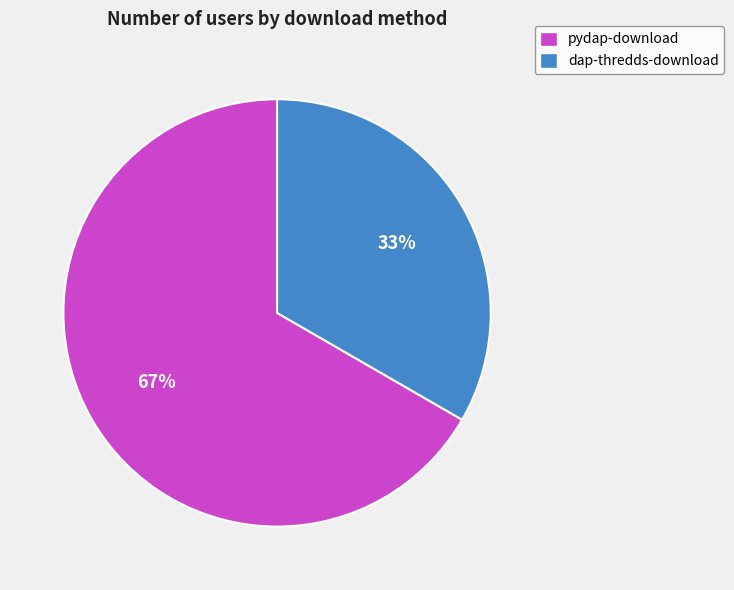

Count the number of slices in the pie.

2